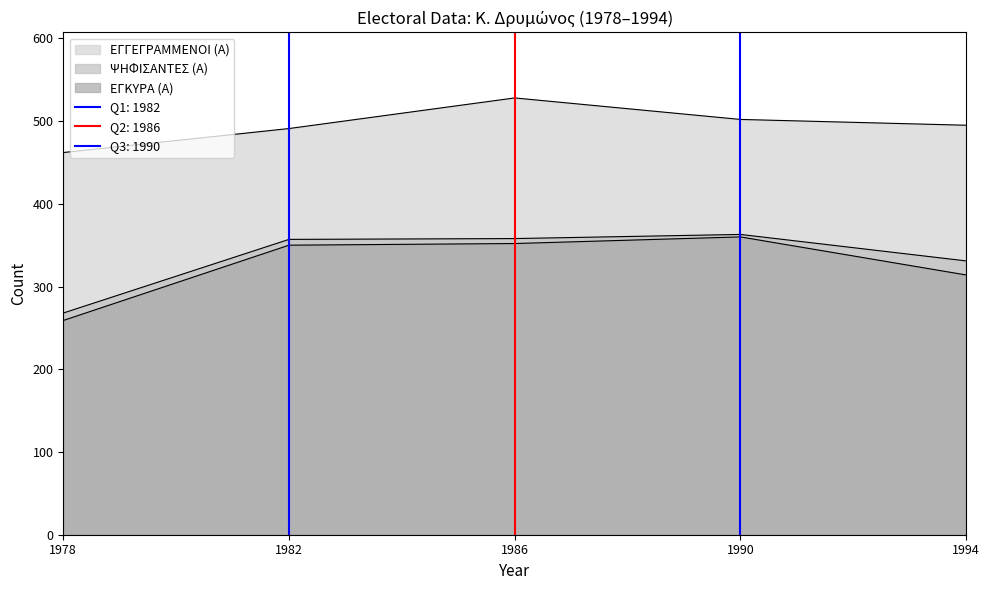

The value of ΨΗΦΙΣΑΝΤΕΣ (Α) at 1990 is 614. True or false?

False